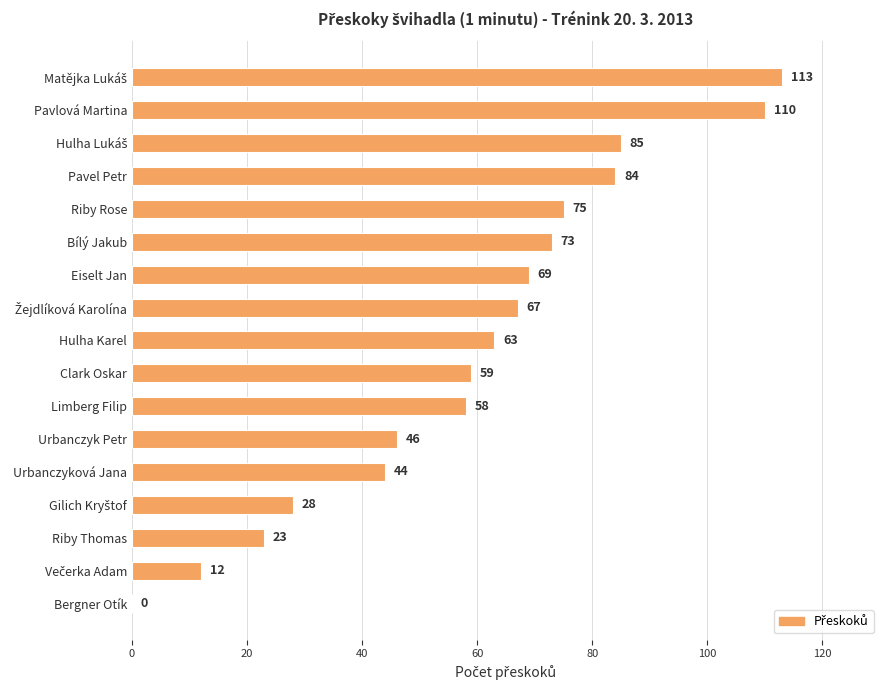

Where is the data nearest to the value 56?

Limberg Filip